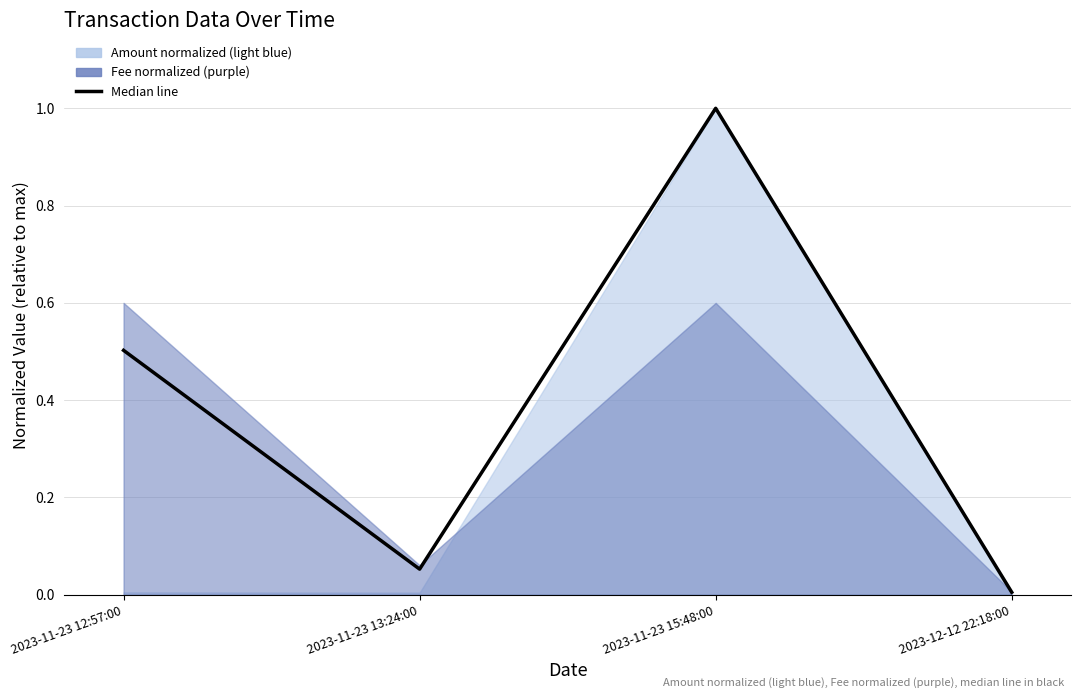

What position from the left is 2023-12-12 22:18:00?

4